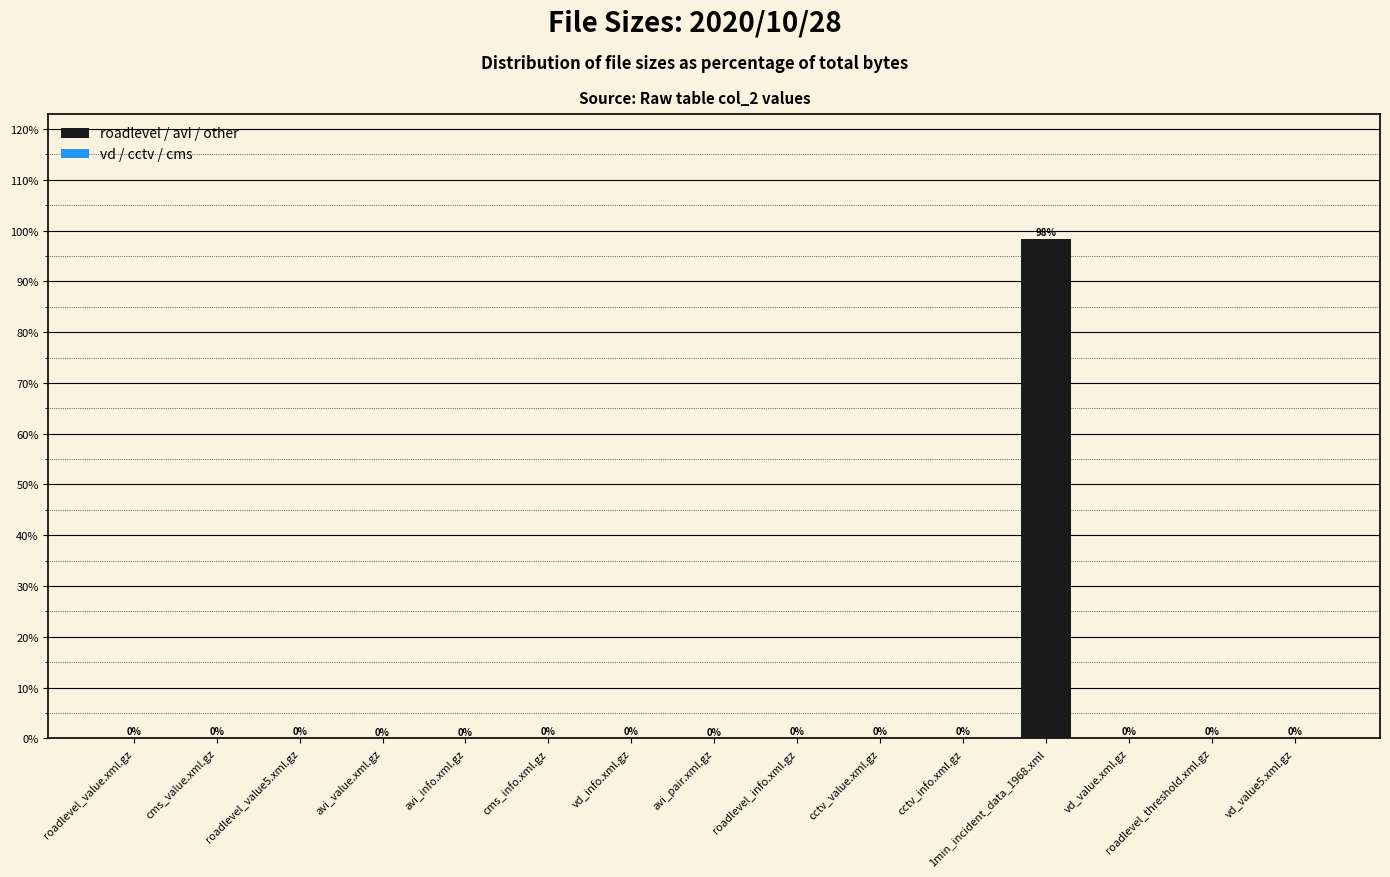

The chart shows a value of 0.0 at avi_pair.xml.gz. True or false?

True